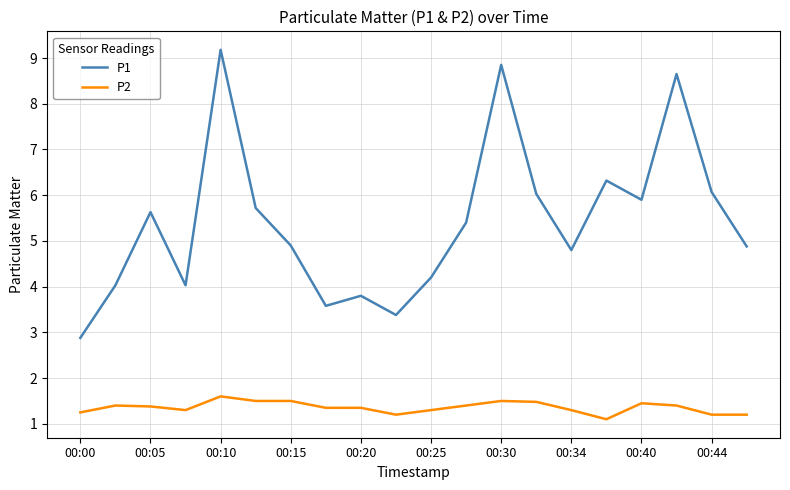

What is the average value of the P2 series?

1.4